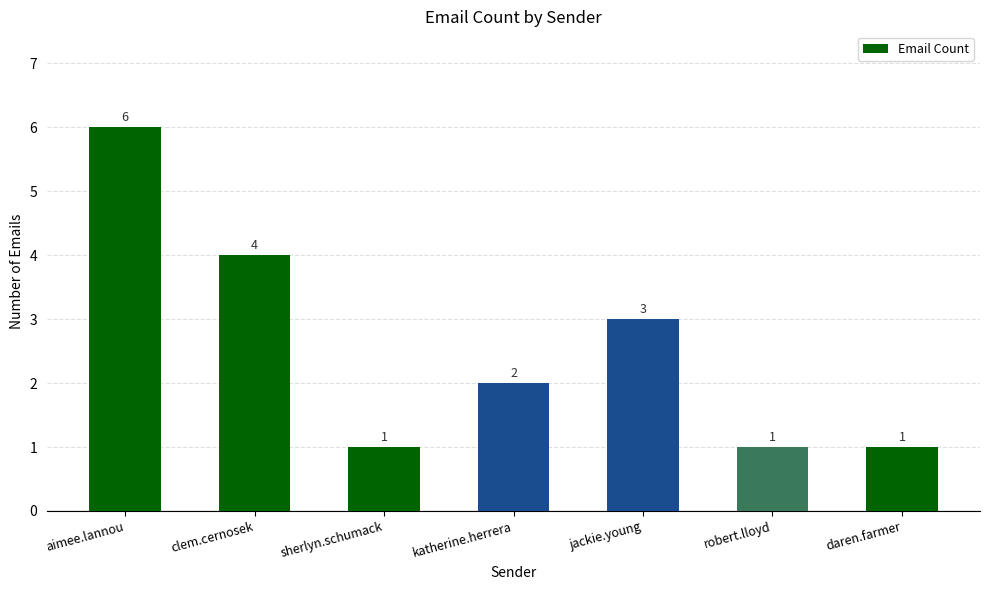

How many values are below 2?

3